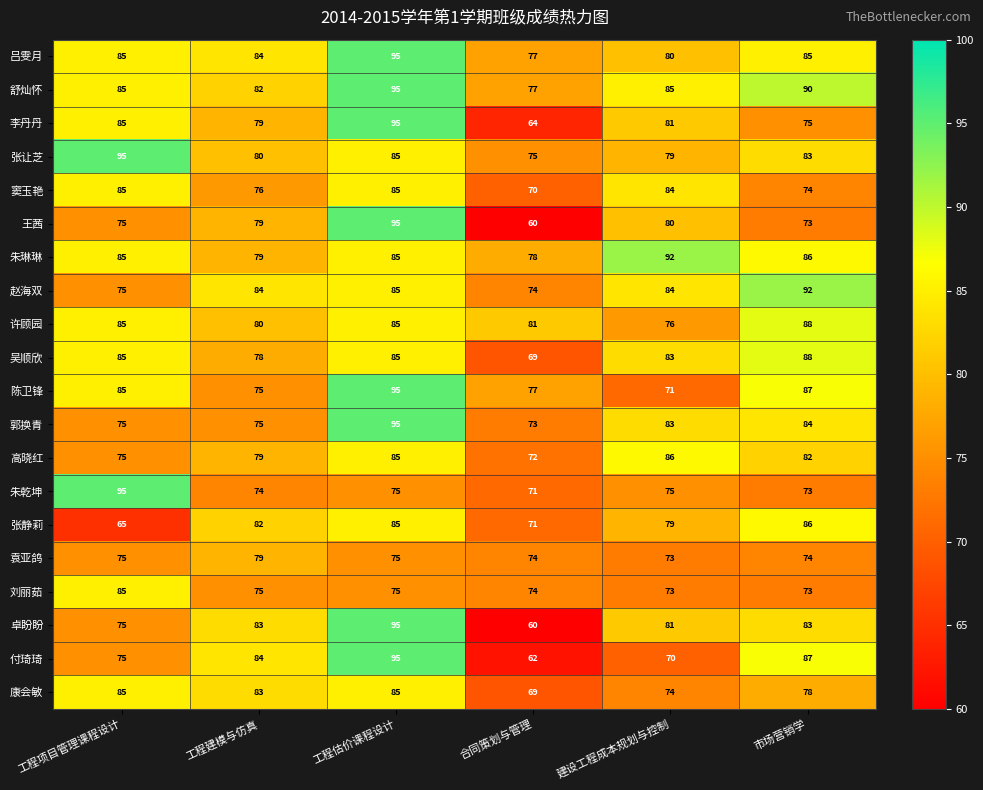

What is the total value across all series at 工程建模与仿真?

1590